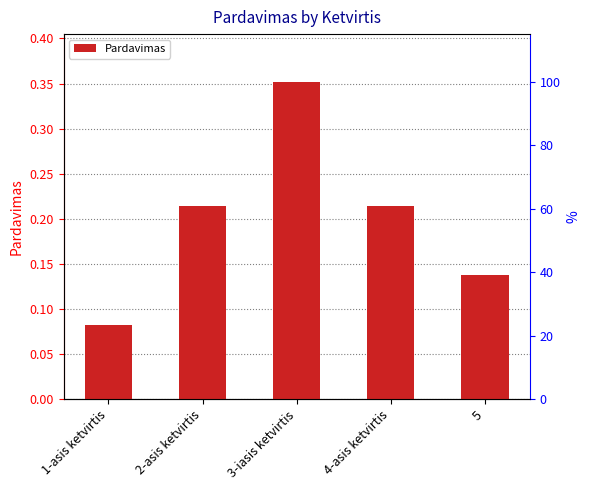

Rank the categories by value from lowest to highest.

1-asis ketvirtis, 5, 2-asis ketvirtis, 4-asis ketvirtis, 3-iasis ketvirtis